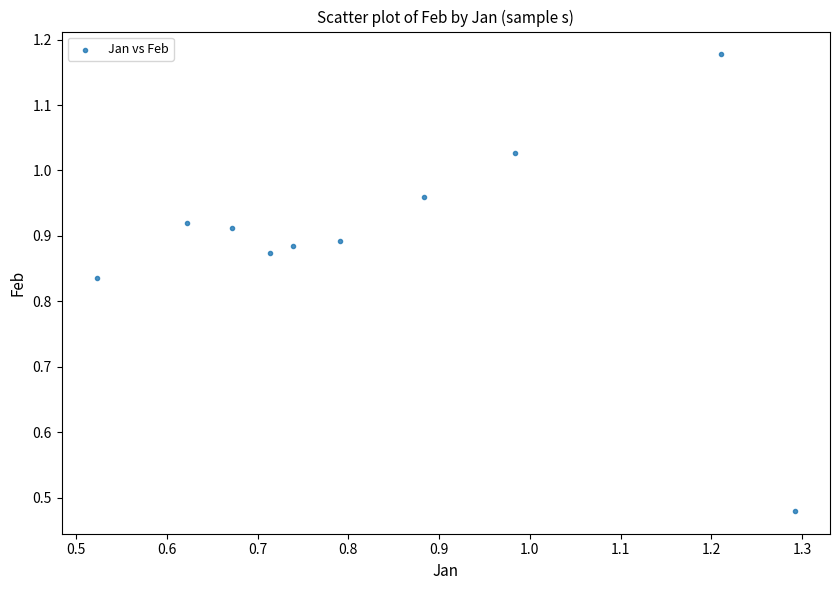

What is the range of Y values (max minus min)?

0.7